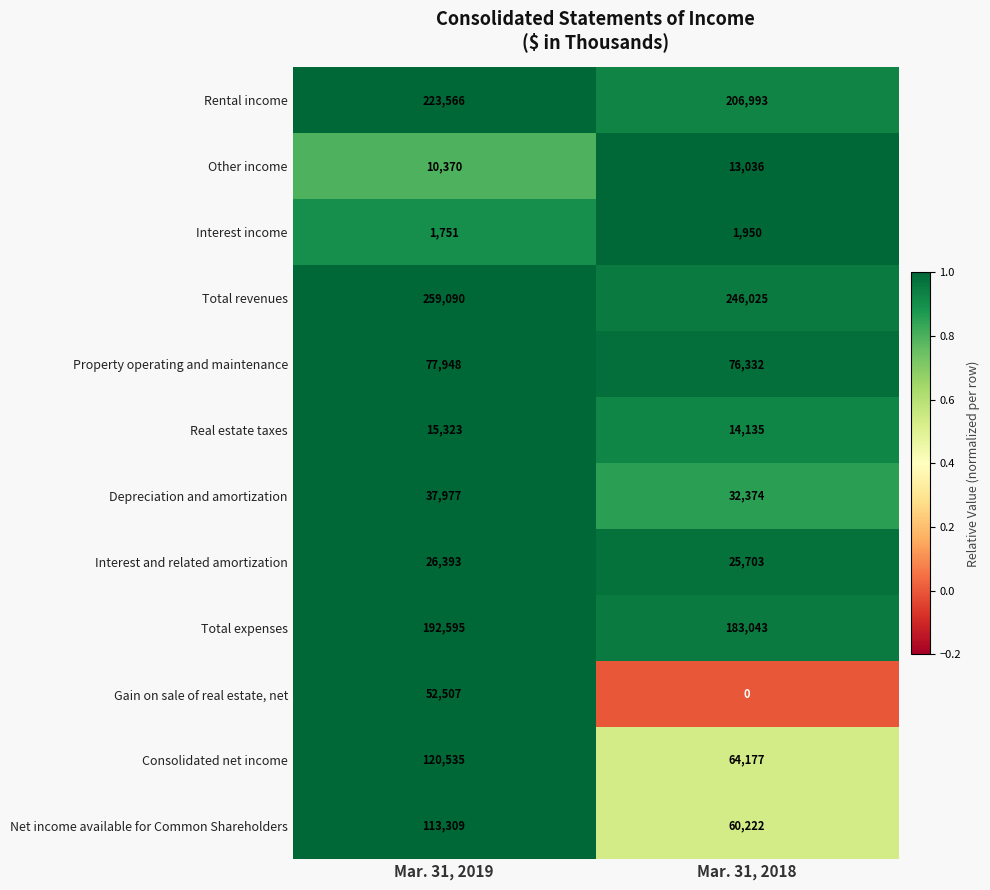

The value of Net income available for Common Shareholders at Mar. 31, 2018 is 60222. True or false?

True